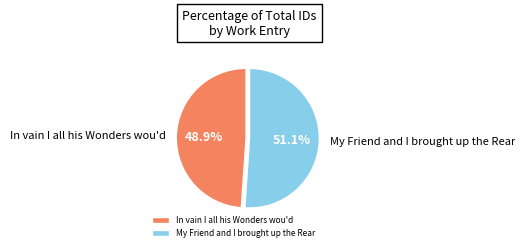

Which slice represents more than half of the pie?

My Friend and I brought up the Rear